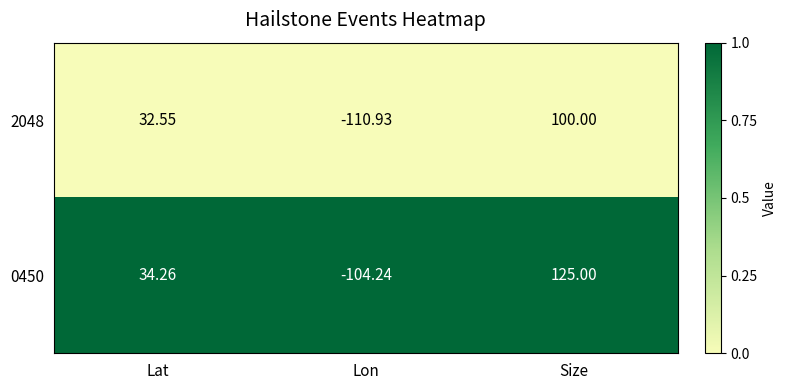

At which category does the chart reach its peak across all series?

Size